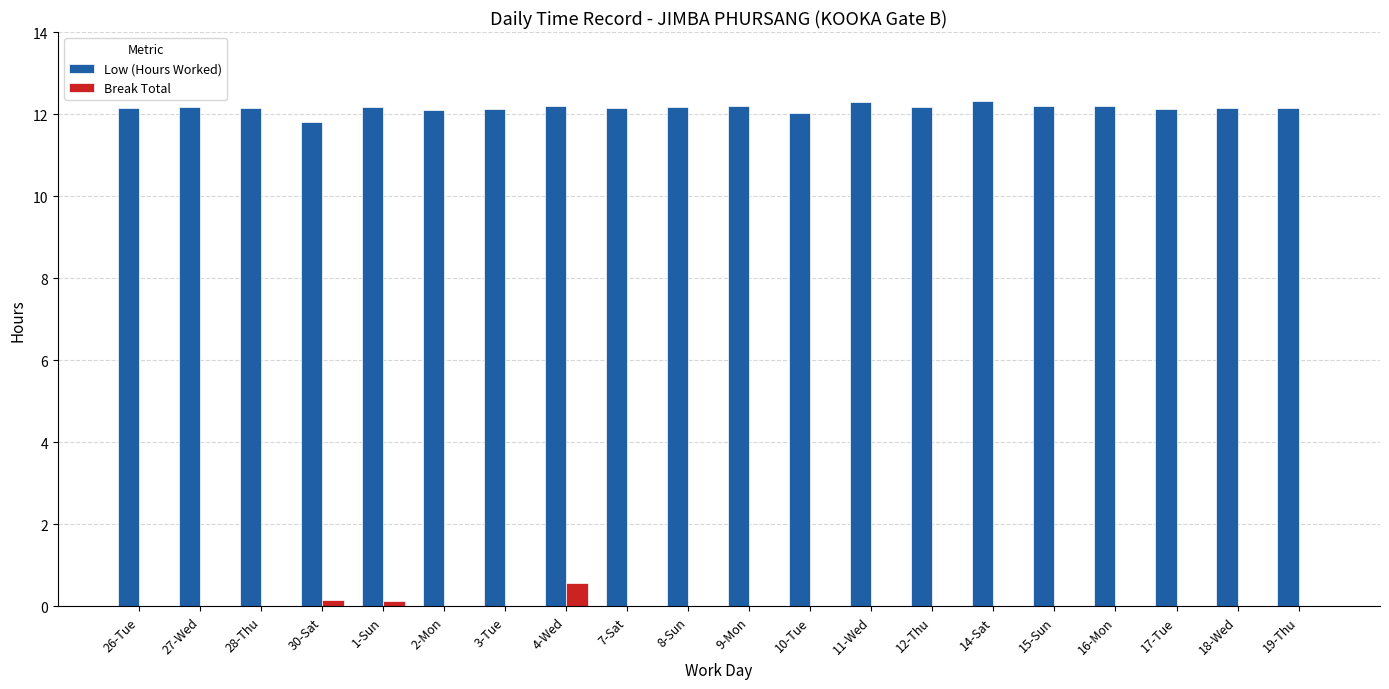

What is the greatest value displayed?

12.3